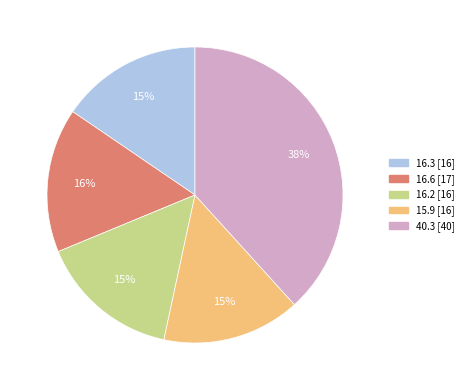

How many segments does this pie chart have?

5